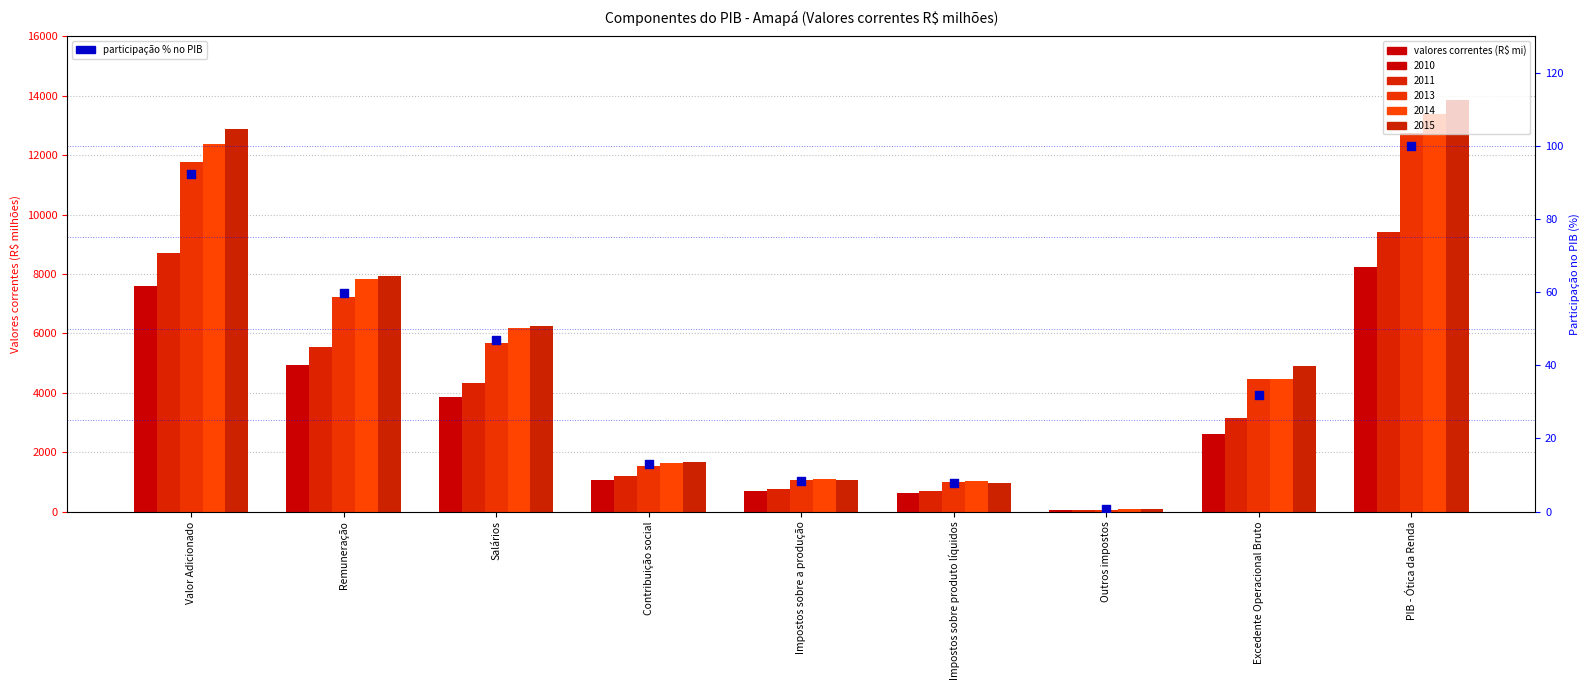

What is the change in value from Valor Adicionado to Remuneração?

-32.4